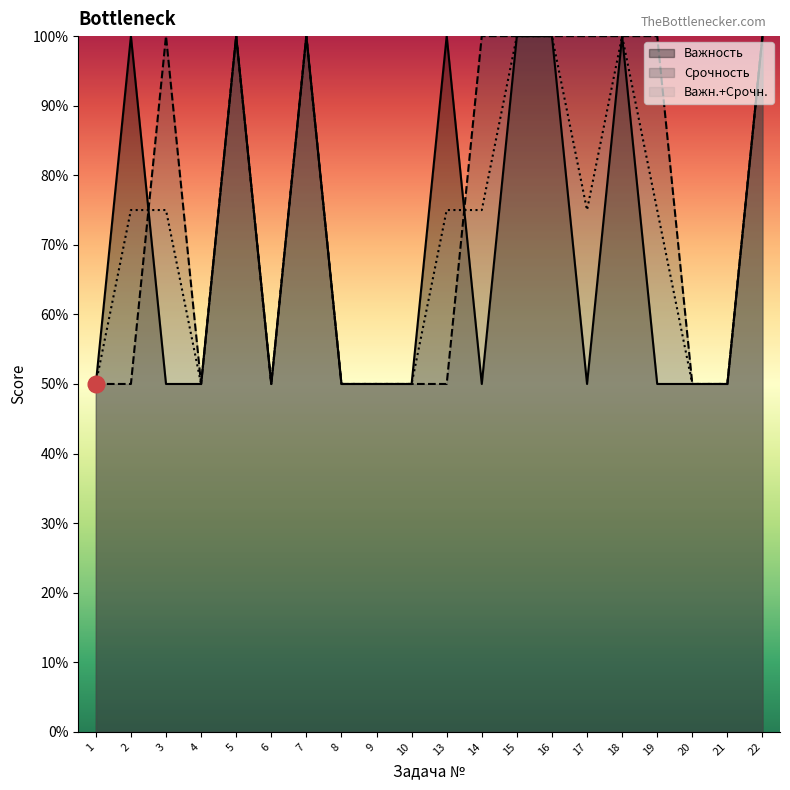

What is the maximum value shown in the chart?

100